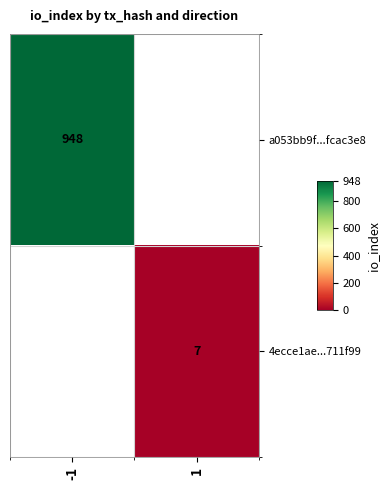

At how many categories does at least one series exceed 881?

1